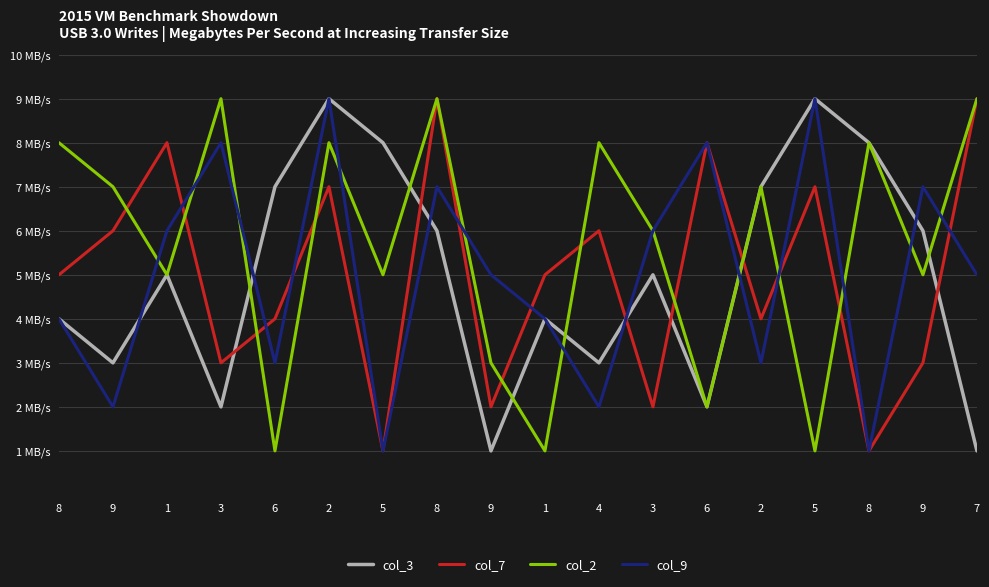

What is the difference between the col_3 values at 2 and 1?

3